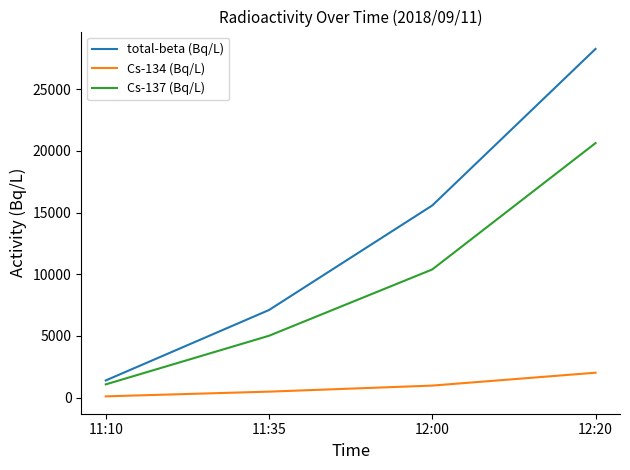

What are all the series names shown in the legend?

total-beta (Bq/L), Cs-134 (Bq/L), Cs-137 (Bq/L)